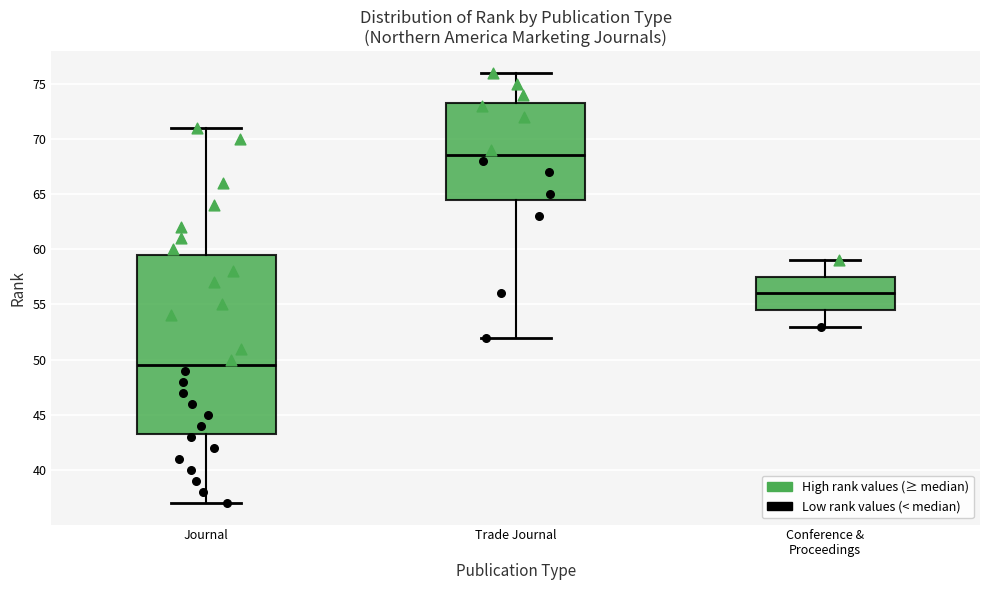

Where does the lower whisker of the box for Conference & Proceedings end on the y-axis? The values are not printed on the chart, so give them approximately, as read against the axis.

53.0